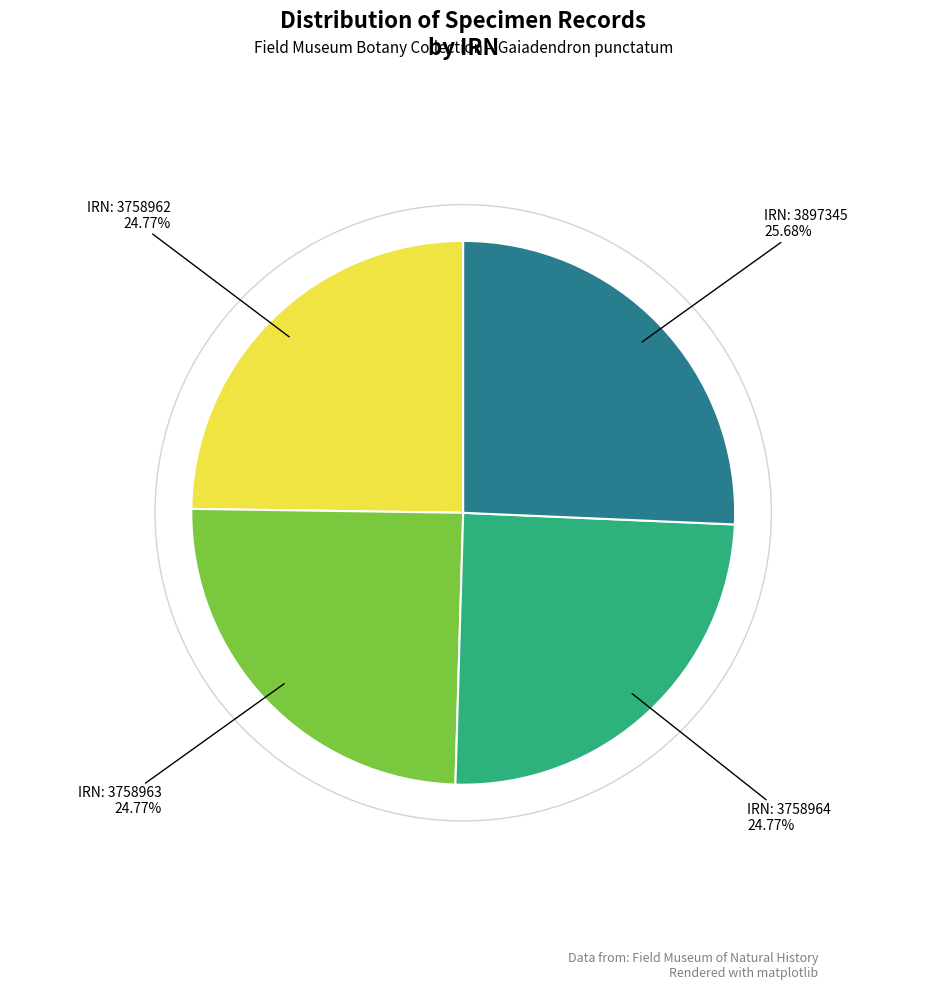

Does any single category account for the majority?

No